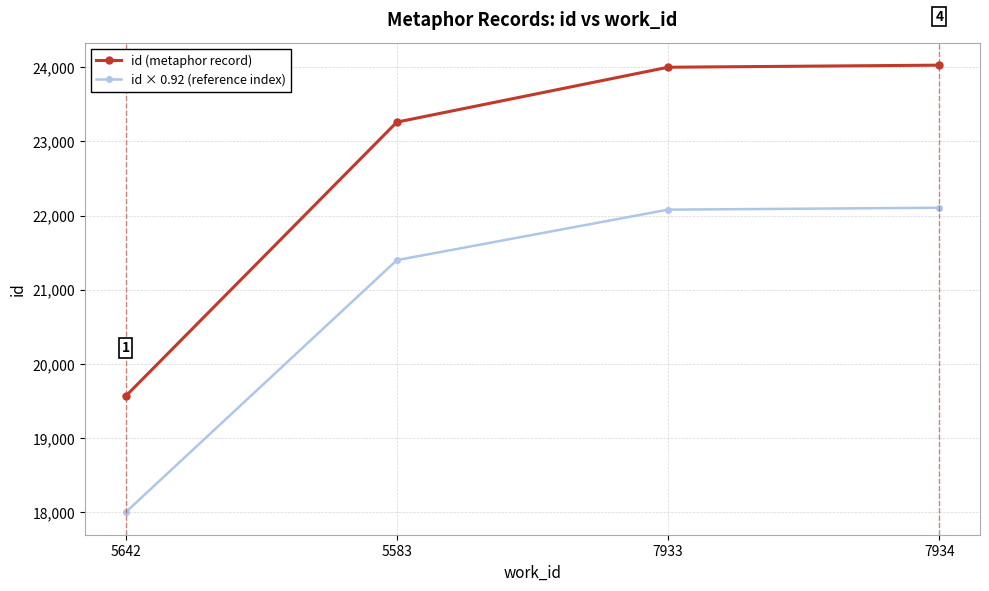

True or false: id × 0.92 (reference index) and id (metaphor record) cross at least once.

False